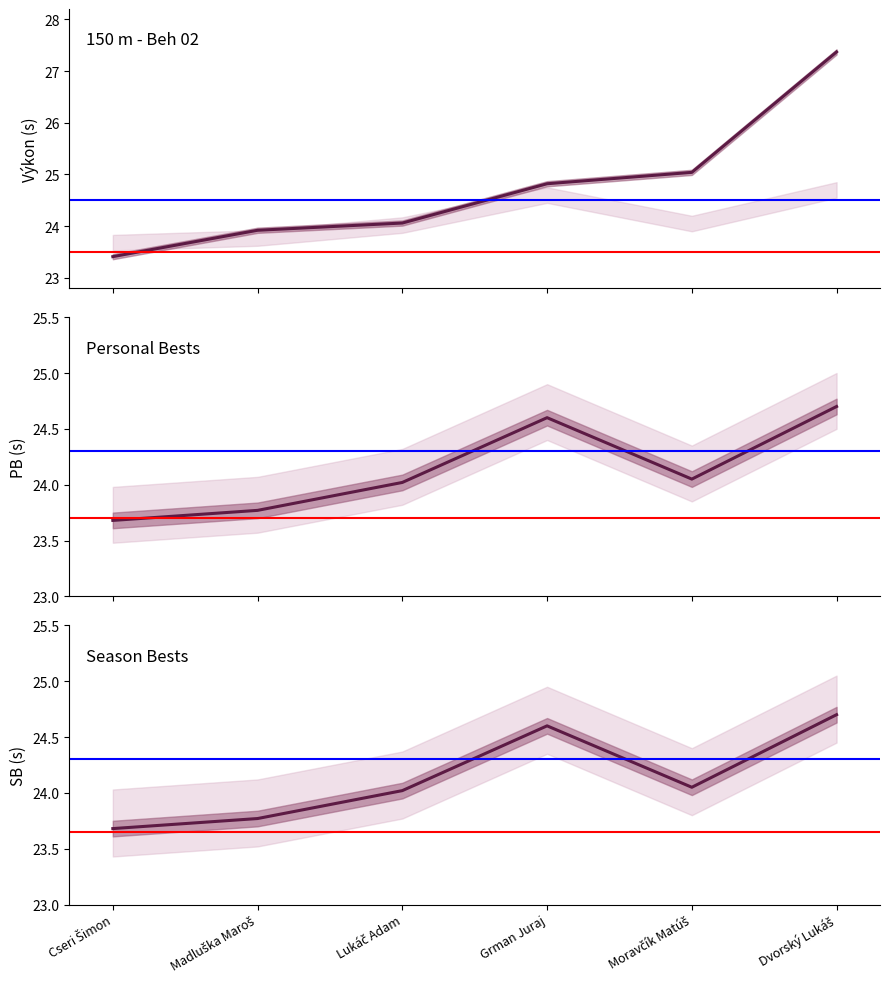

How many values in the Výkon series are below 24?

2